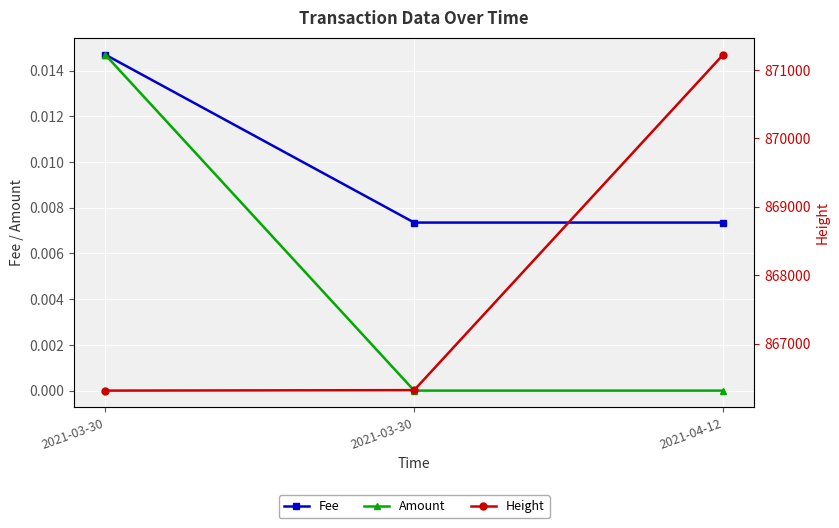

The Fee series shows 0.0 at 2021-03-30. True or false?

False